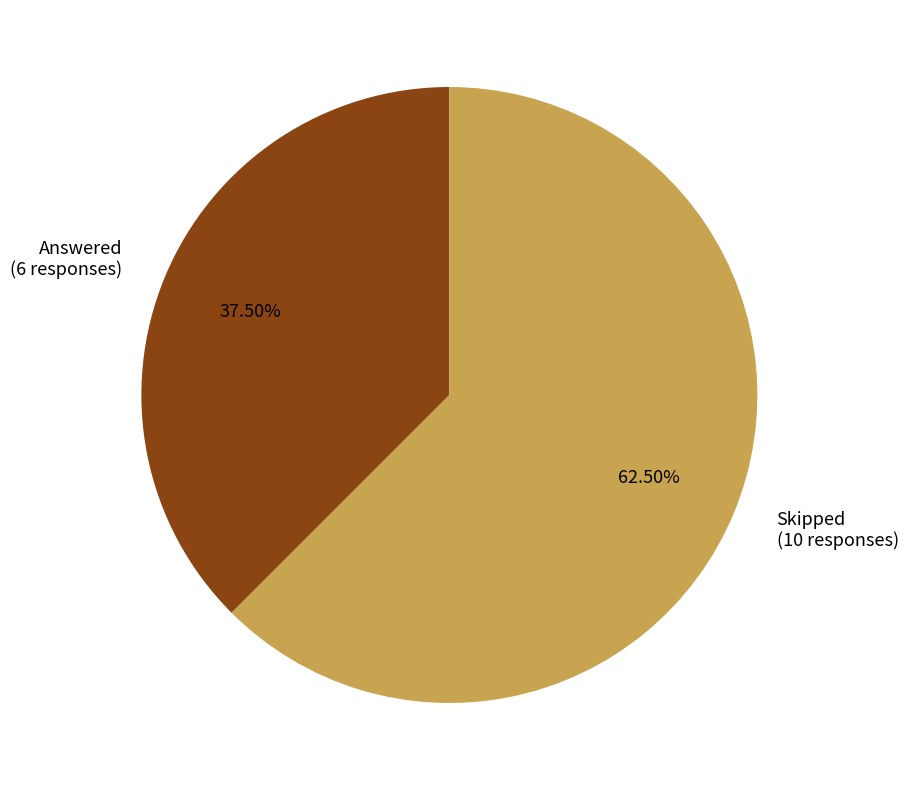

True or false: Answered accounts for 48% of the total.

False